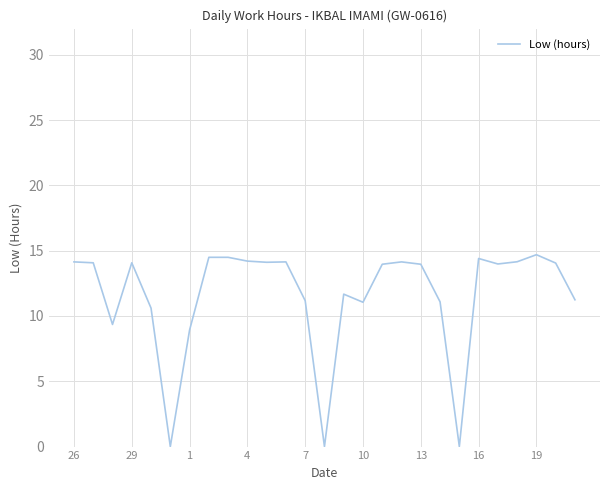

What is the difference between the maximum and minimum values?

14.7